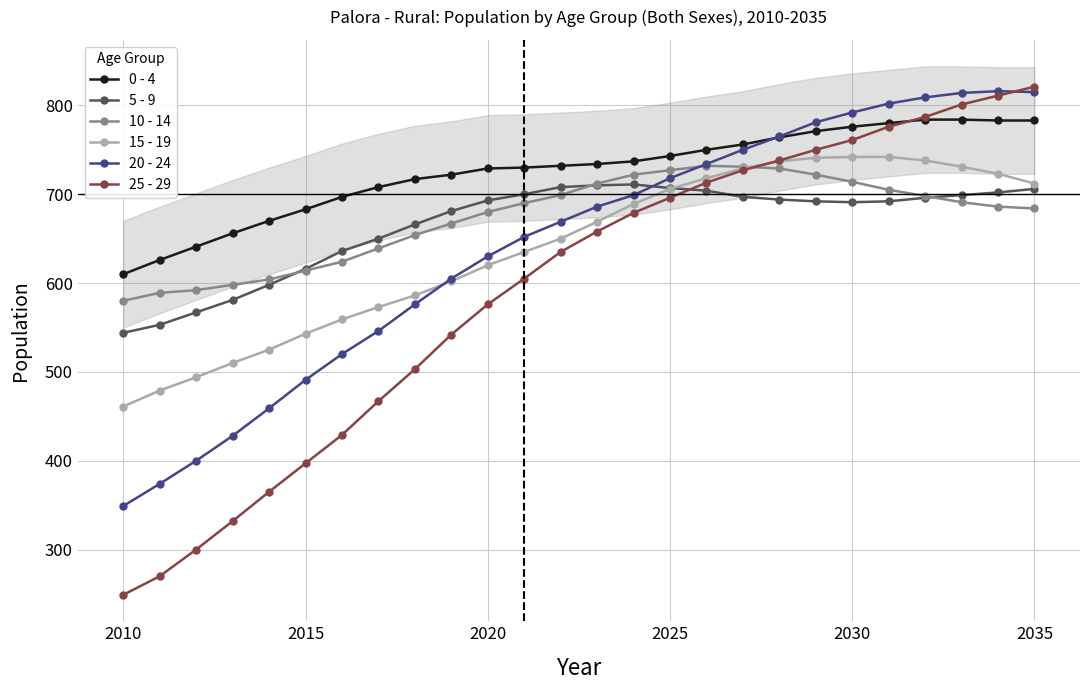

Reading right to left, transcribe all the data shown in this chart.

0 - 4: 783	783	784	784	780	776	771	764	756	750	743	737	734	732	730	729	722	717	708	697	683	670	656	641	626	610
5 - 9: 706	702	699	696	692	691	692	694	697	704	707	711	710	708	700	693	681	666	650	636	616	598	581	567	553	544
10 - 14: 684	686	691	698	705	714	722	729	731	732	727	722	712	699	690	680	667	654	639	624	614	604	598	592	589	580
15 - 19: 712	723	731	738	742	742	741	737	729	718	706	689	669	650	635	620	602	586	573	559	543	525	510	494	479	461
20 - 24: 815	816	814	809	802	792	781	765	750	734	718	699	686	669	652	630	605	576	546	520	491	459	428	400	374	349
25 - 29: 821	811	801	787	776	761	750	738	727	713	696	679	658	635	605	576	542	503	467	429	397	365	332	300	270	249